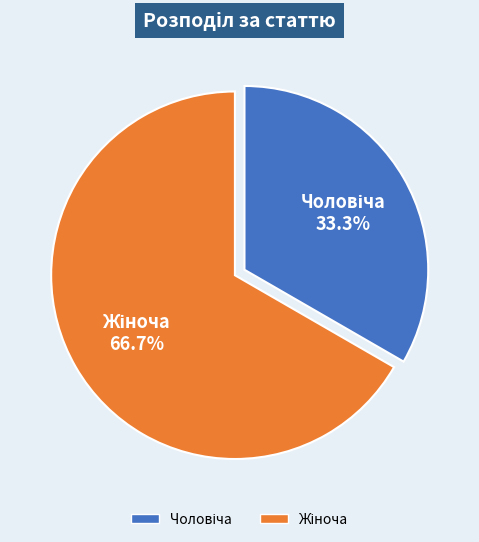

Does any single category account for the majority?

Yes